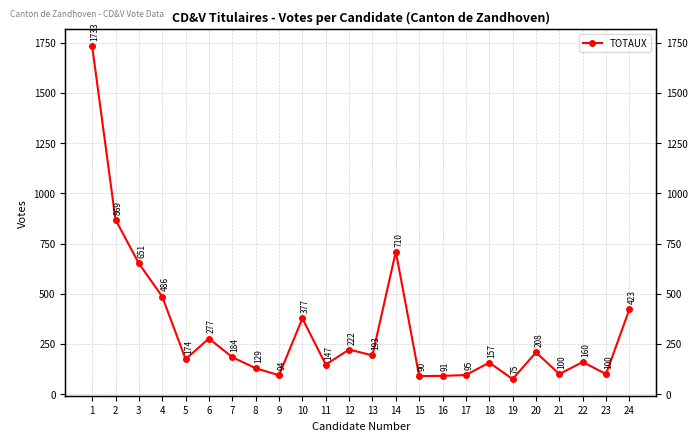

What is the maximum value shown in the chart?

1733